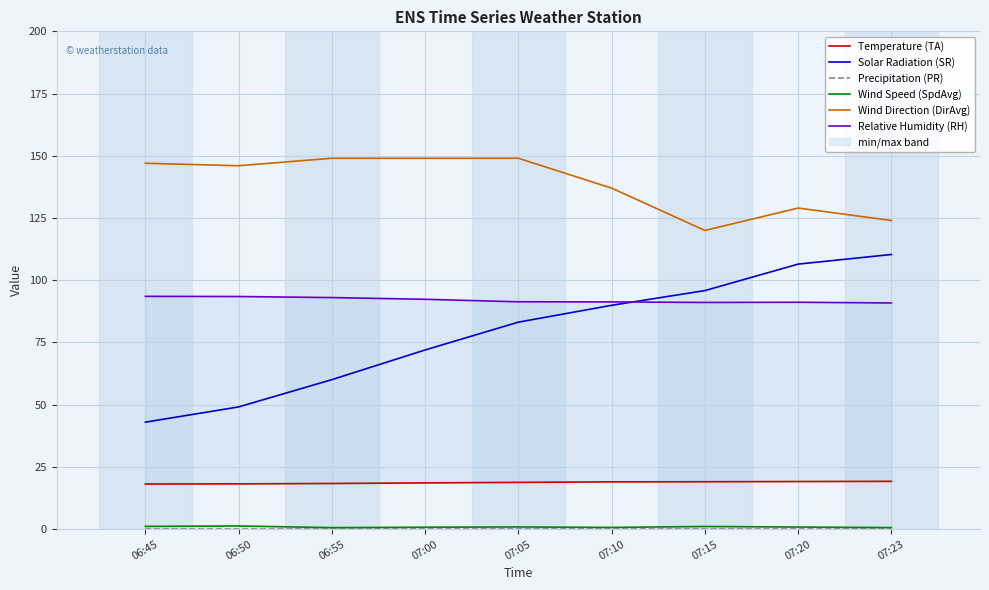

What is the difference between the Wind Direction (DirAvg) values at 06:55 and 07:15?

29.0